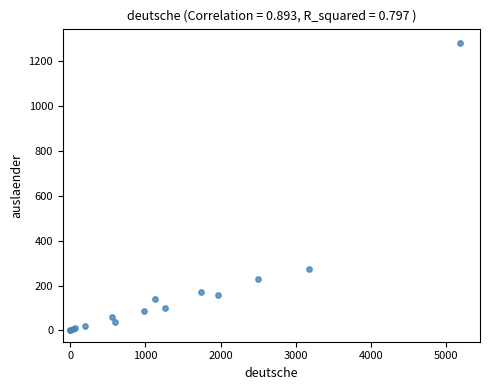

What Y value in the scatter plot is closest to 641?

273